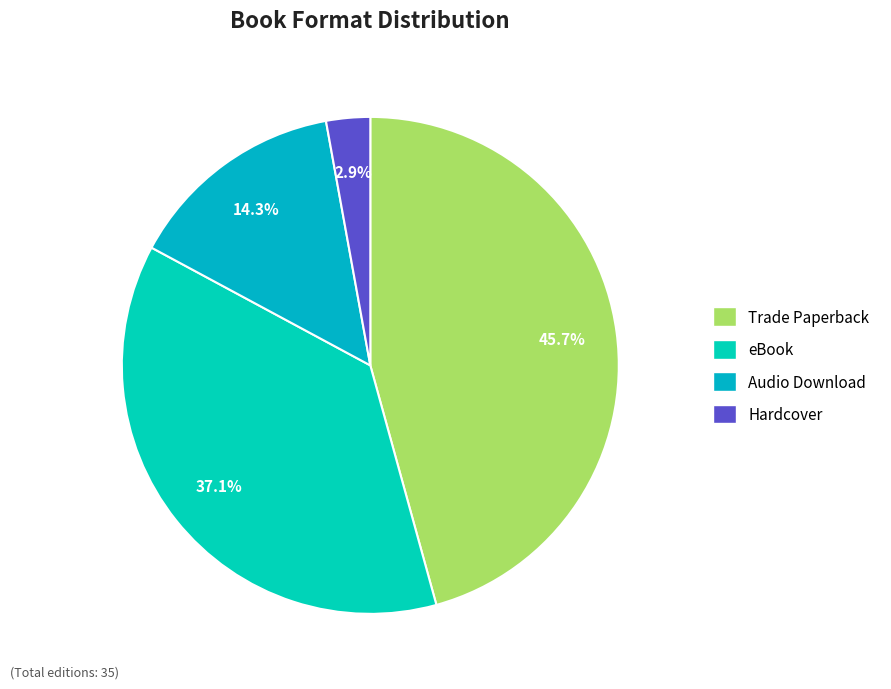

To the nearest percent, what is the difference between the largest and smallest slice percentages?

43%